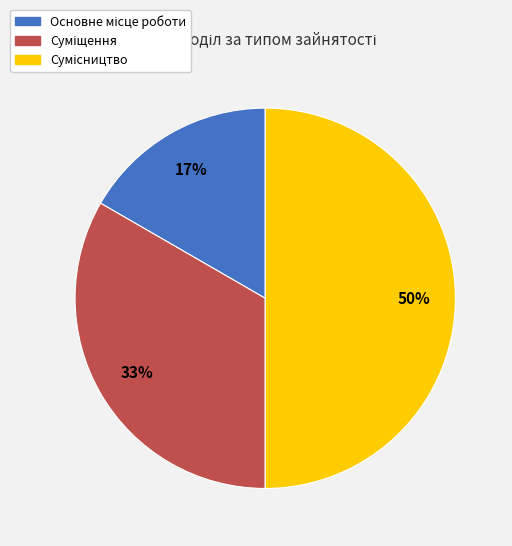

To the nearest percent, what is the difference between the largest and smallest slice percentages?

33%